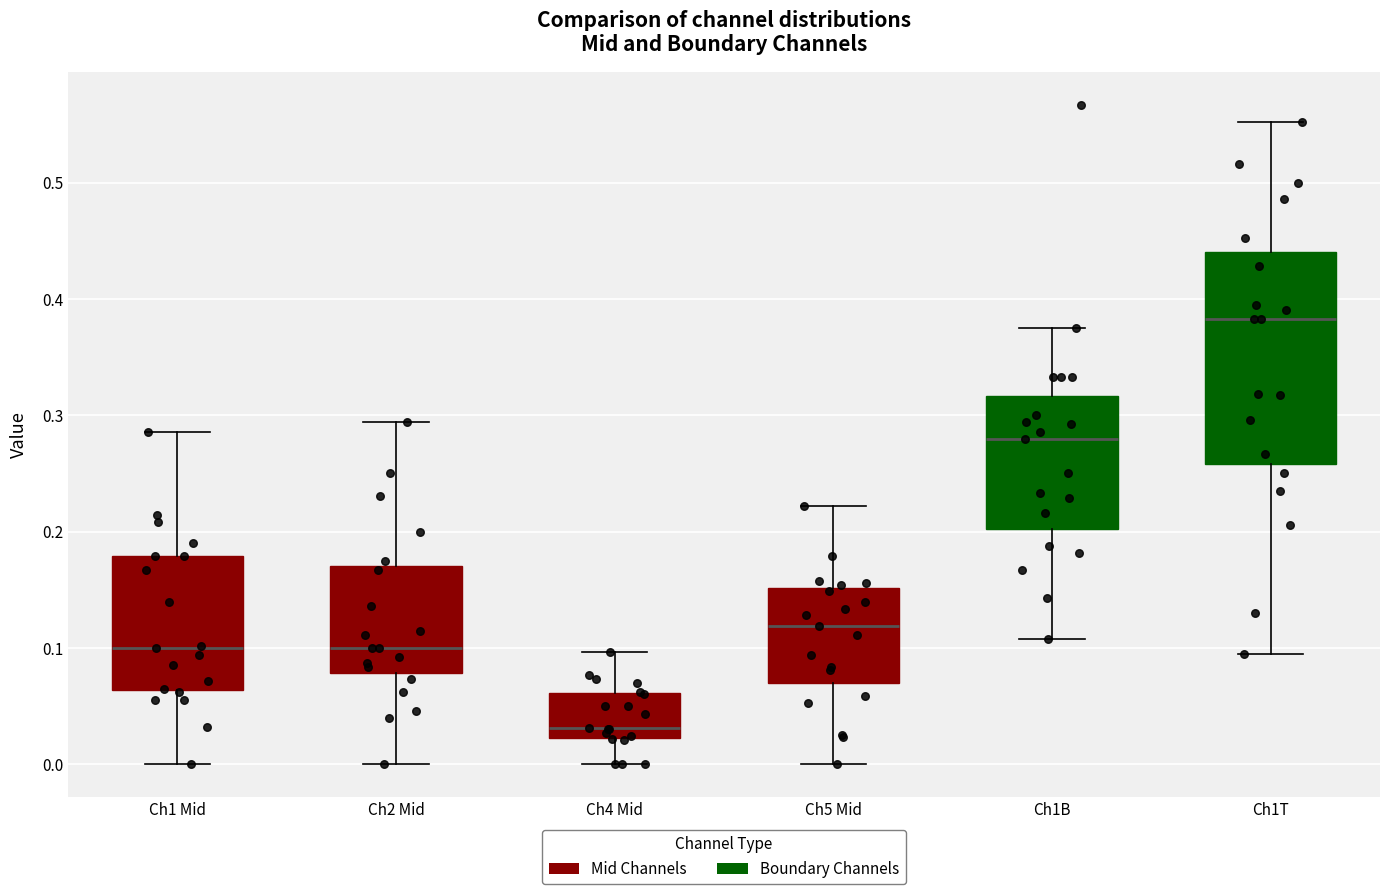

Which box is the tallest, from its lower edge to its upper edge?

Ch1T